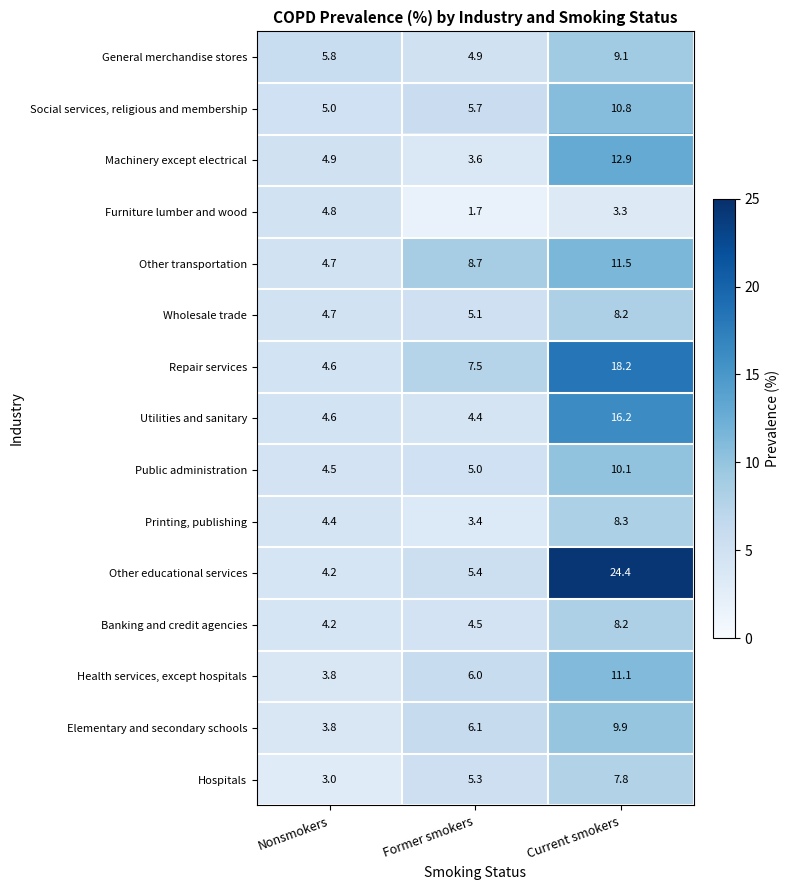

Which category has the lowest value across all series?

Former smokers